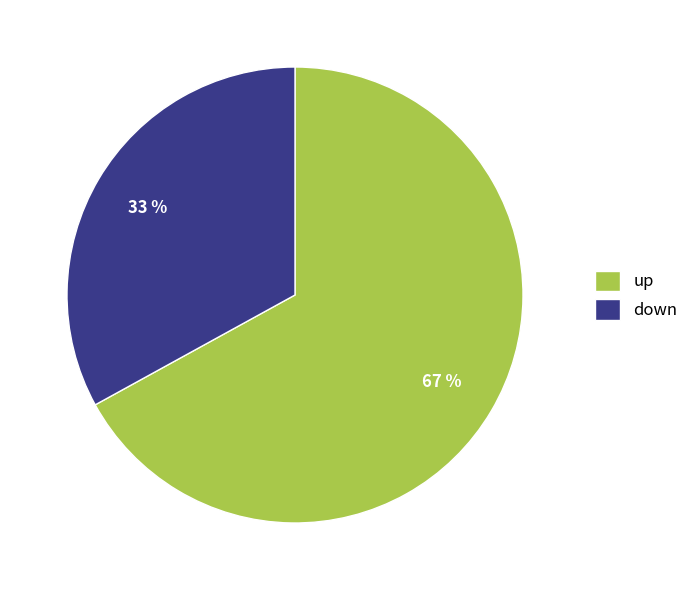

To the nearest percent, what percentage of the pie is down?

33%